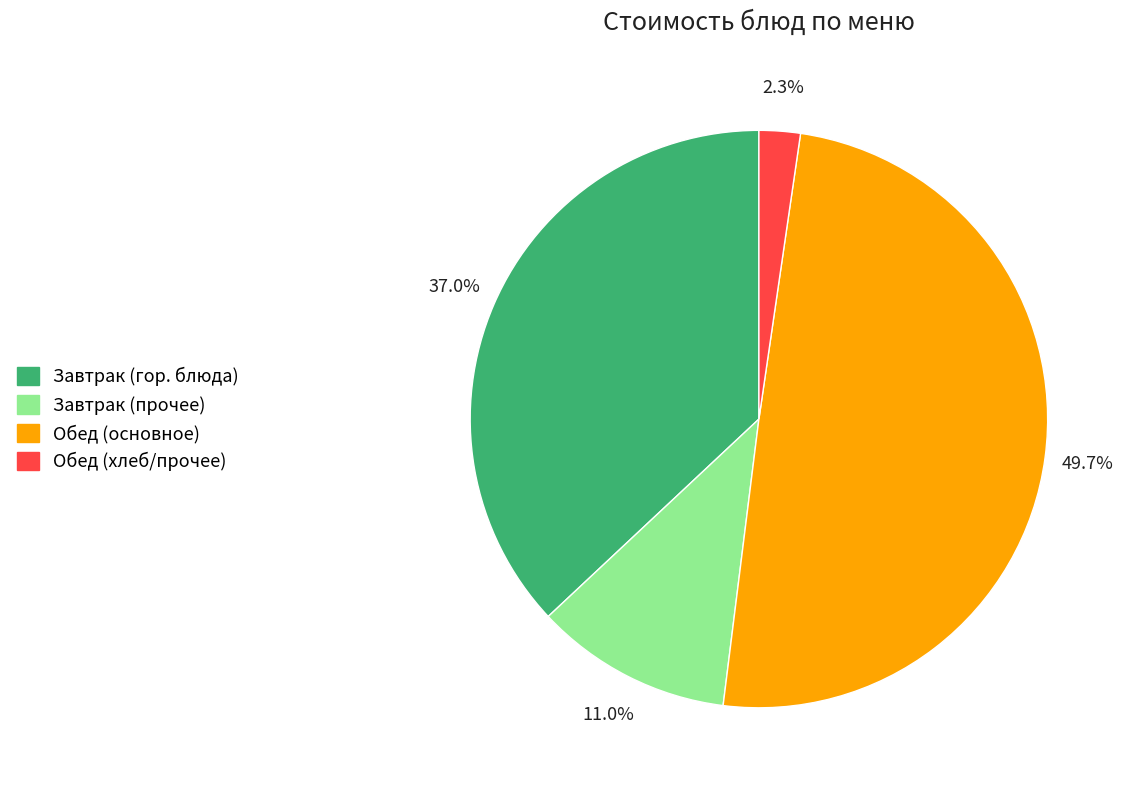

How many segments does this pie chart have?

4